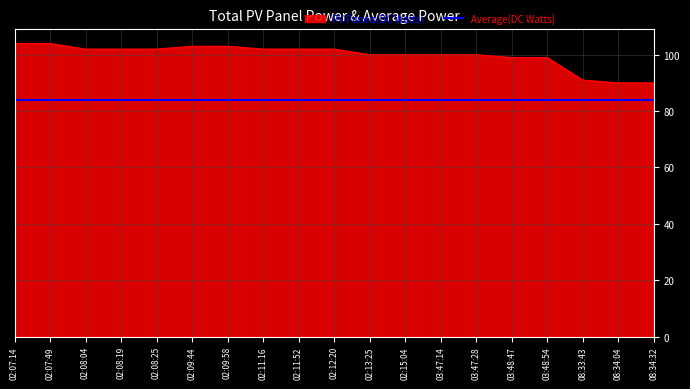

The PV Panels(DC Watts) series shows 36 at 08:34:04. True or false?

False